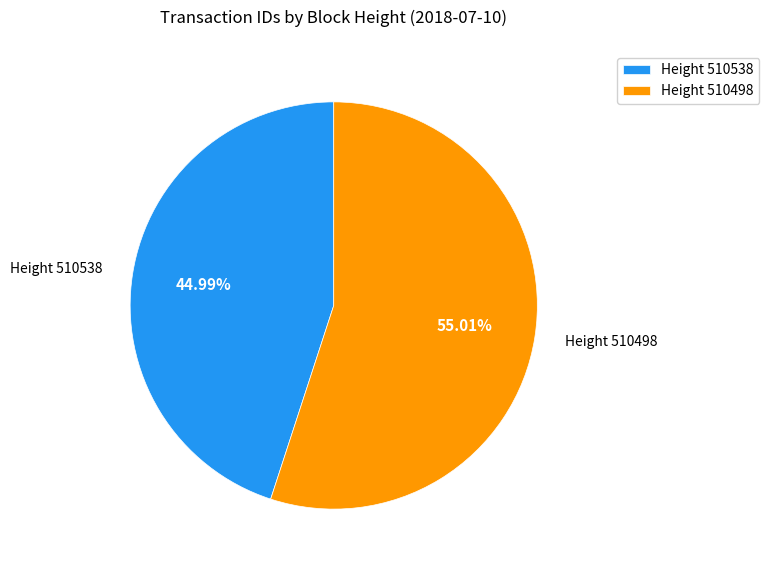

Approximately how many times larger is the value at Height 510538 compared to Height 510498?

0.8